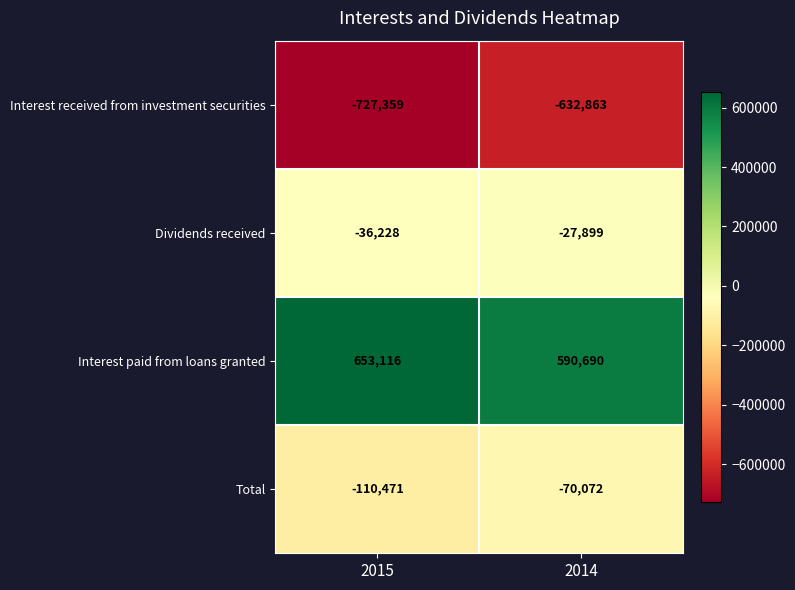

Count the number of categories in the chart.

2